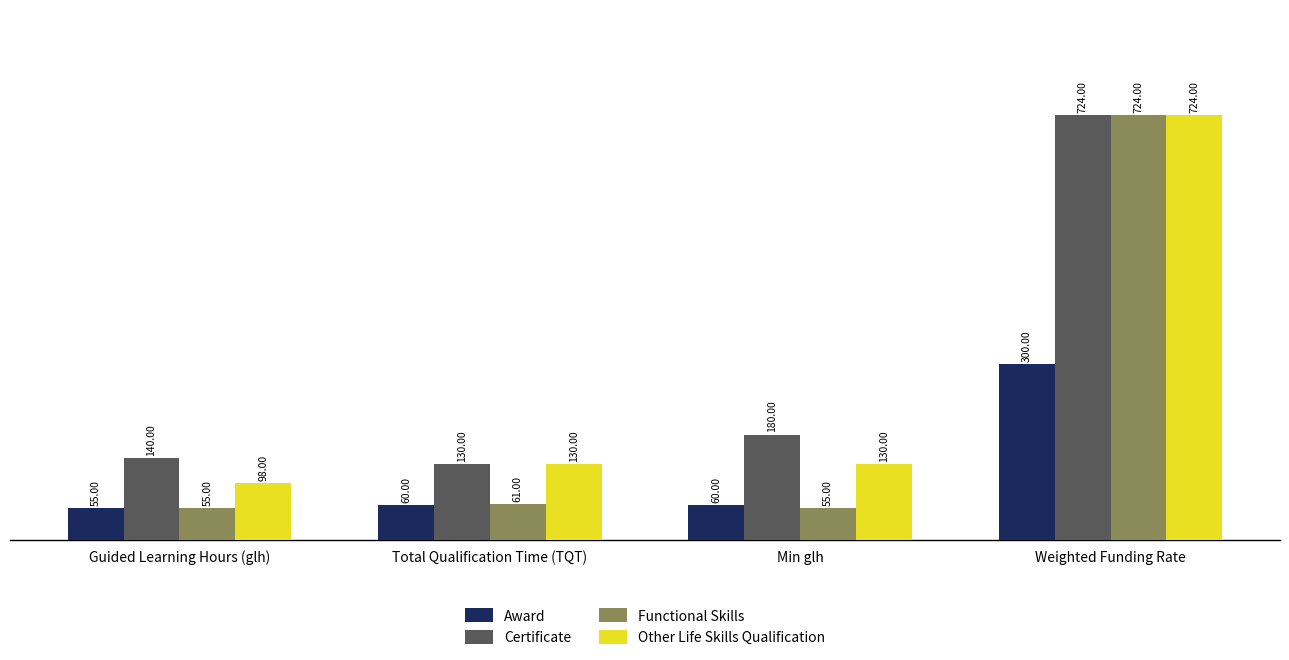

What is the total value across all series at Min glh?

425